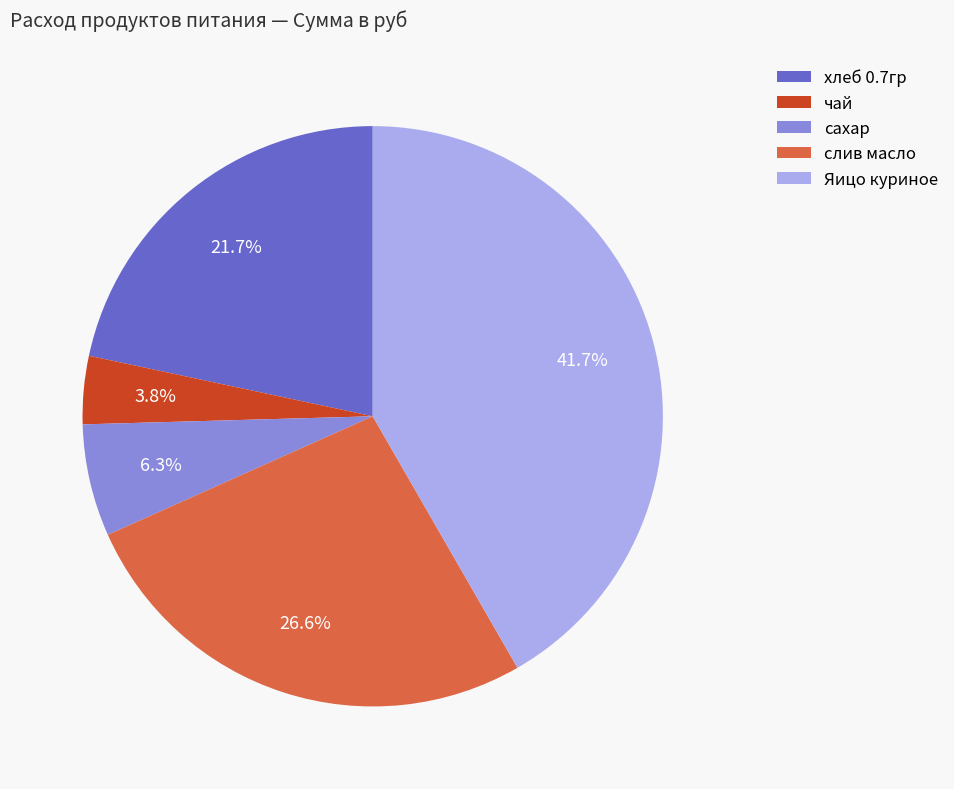

To the nearest percent, what is the average slice percentage?

20%